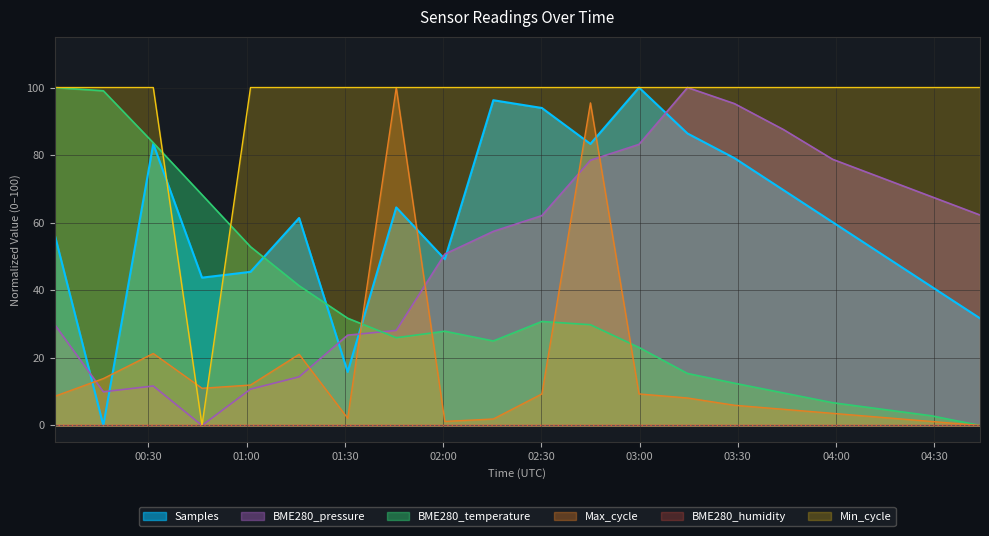

What is the maximum value shown in the chart?

100.0